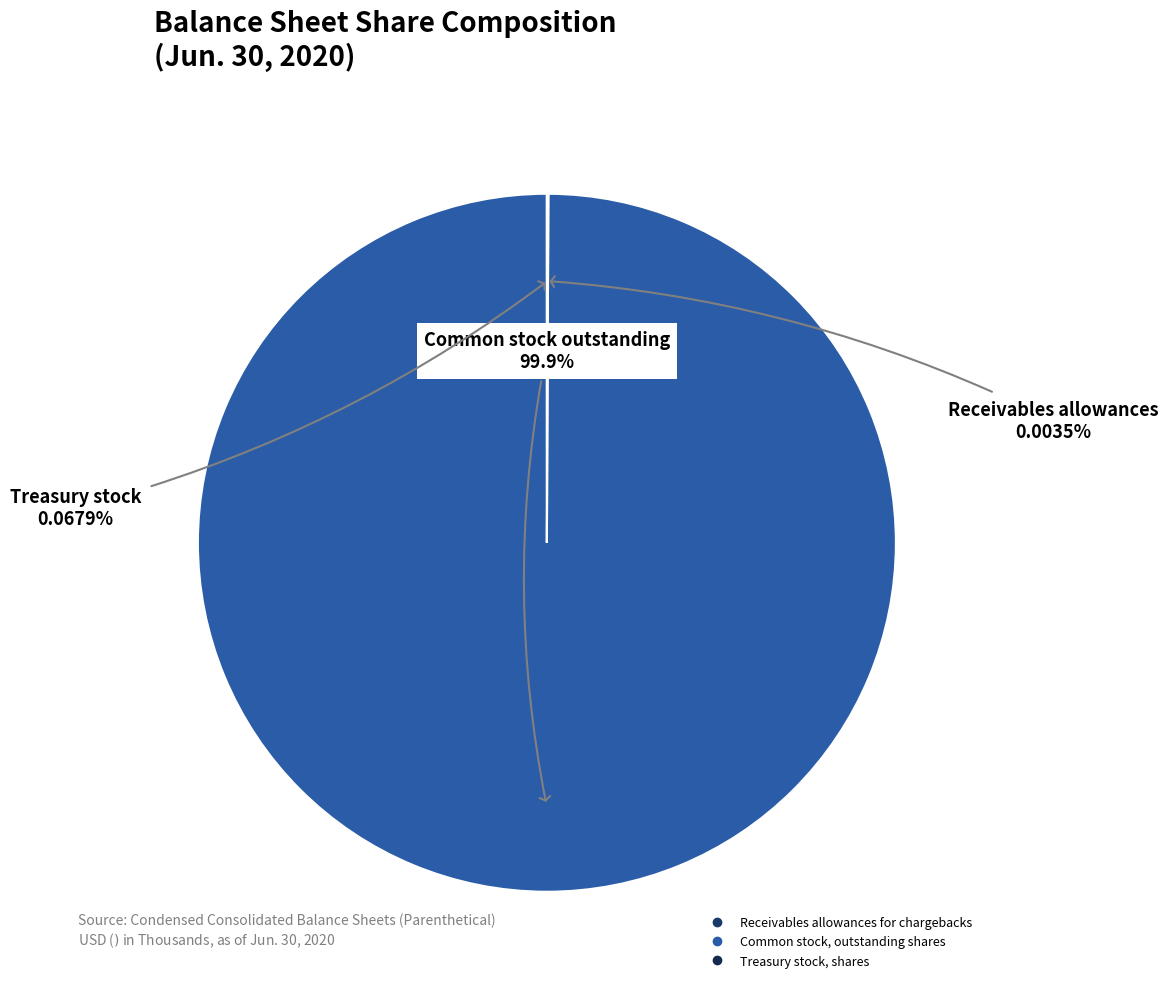

Which slice is the largest?

Common stock, outstanding shares